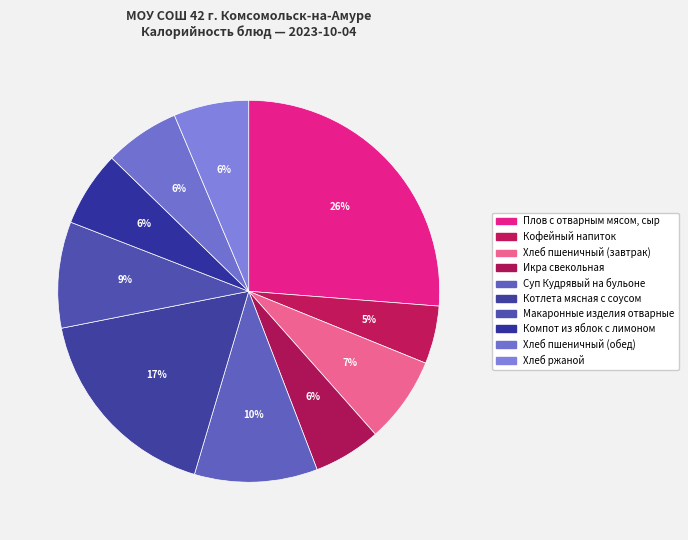

How many slices are in this pie chart?

10